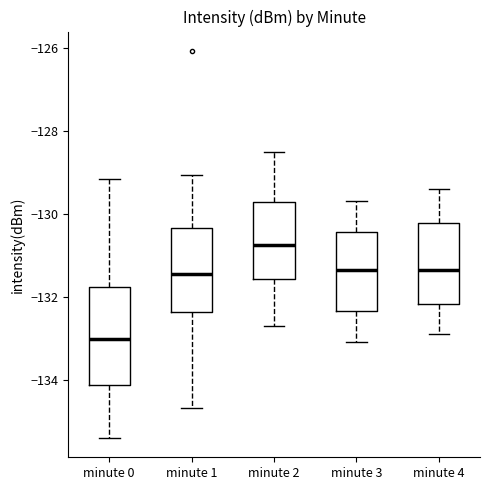

Reading left to right, transcribe this box plot: for each box, give where its median line is, the range the box spans, and where its two whiskers end, as read against the y-axis. The values are not printed on the chart, so give them approximately, as read against the axis.

minute 0: median -133.0, box -134.2 to -131.8, whiskers -135.4 to -129.2
minute 1: median -131.4, box -132.4 to -130.4, whiskers -134.6 to -129.0
minute 2: median -130.8, box -131.6 to -129.8, whiskers -132.6 to -128.4
minute 3: median -131.4, box -132.4 to -130.4, whiskers -133.0 to -129.6
minute 4: median -131.4, box -132.2 to -130.2, whiskers -132.8 to -129.4